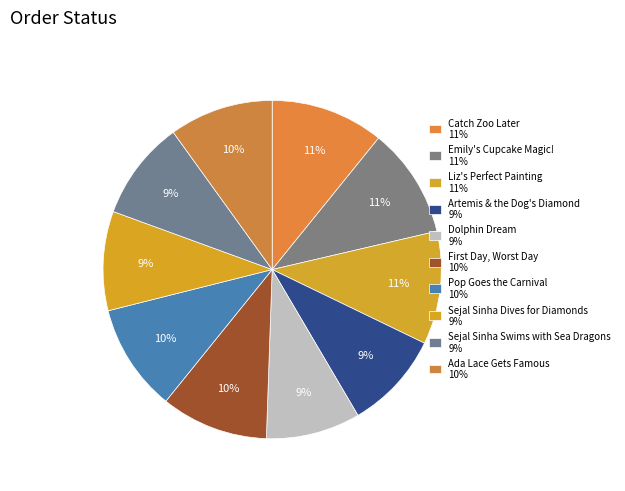

Does Ada Lace Gets Famous account for over 50% of the chart?

No